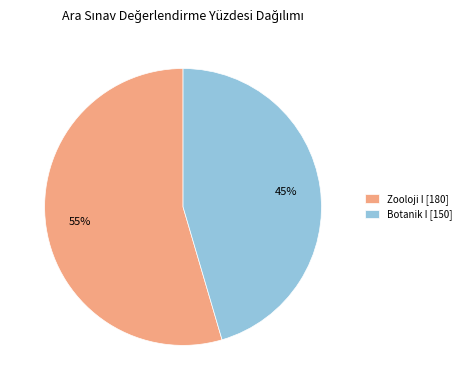

Rank the categories by value from lowest to highest.

Botanik I [150], Zooloji I [180]